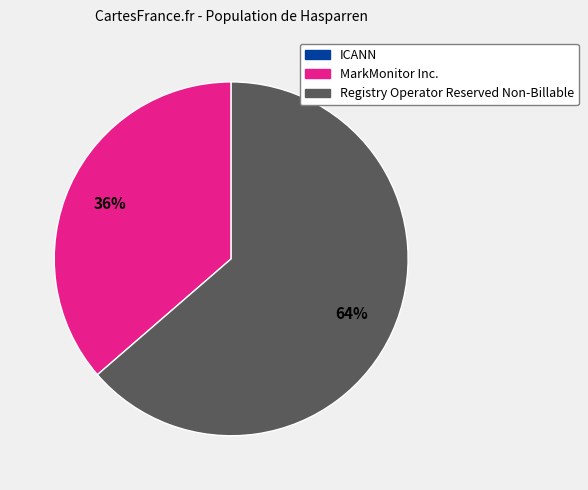

To the nearest percent, what is the average slice percentage?

33%